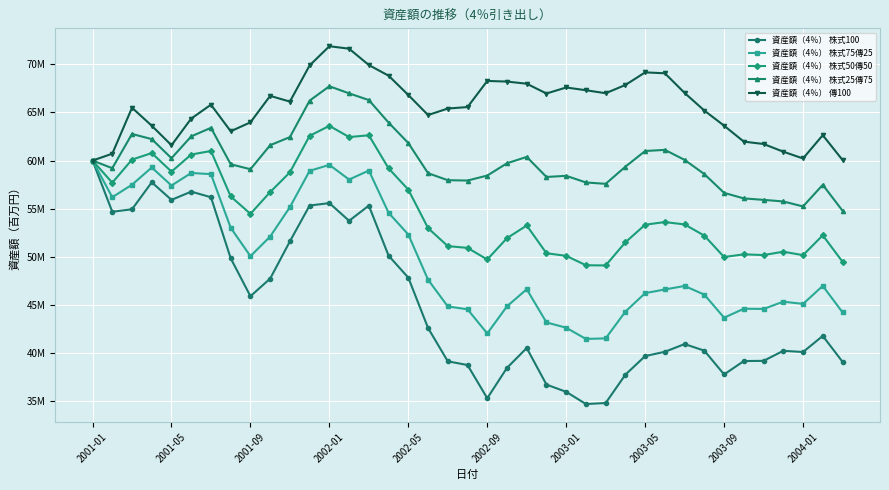

What are all the series names shown in the legend?

資産額（4％） 株式100, 資産額（4％） 株式75傳25, 資産額（4％） 株式50傳50, 資産額（4％） 株式25傳75, 資産額（4％） 傳100